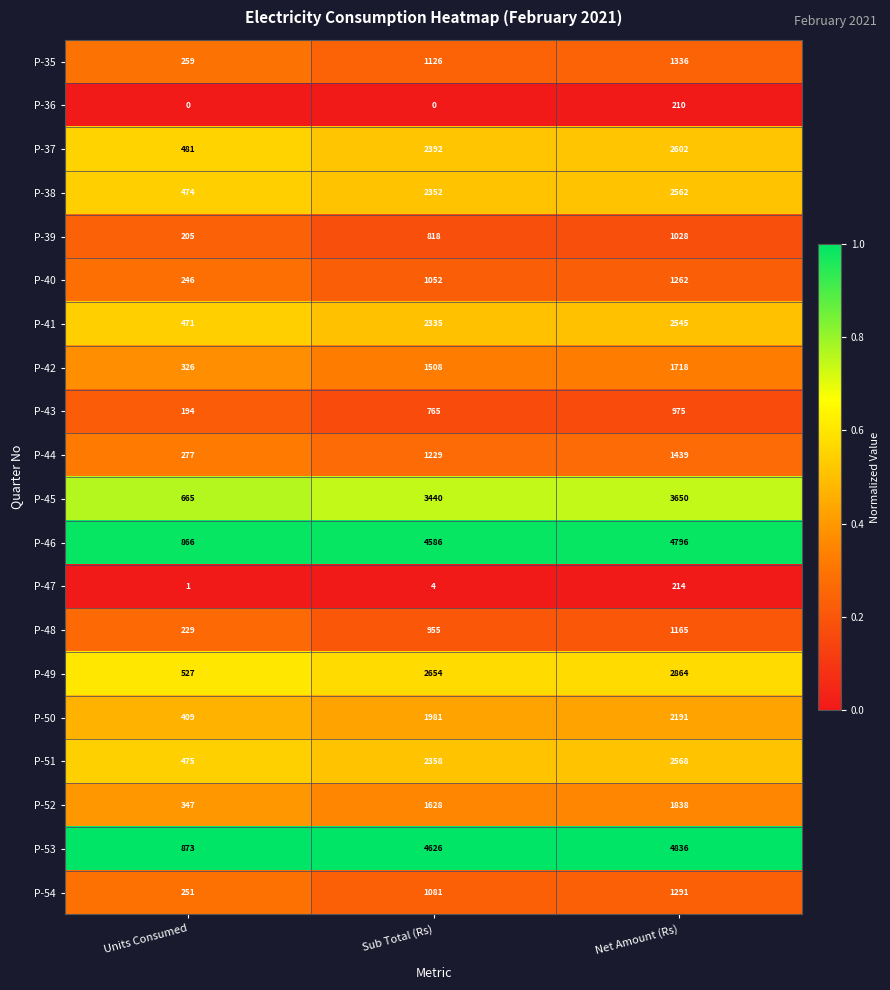

Rank the series by their maximum value, from lowest to highest.

P-36, P-47, P-43, P-39, P-48, P-40, P-54, P-35, P-44, P-42, P-52, P-50, P-41, P-38, P-51, P-37, P-49, P-45, P-46, P-53